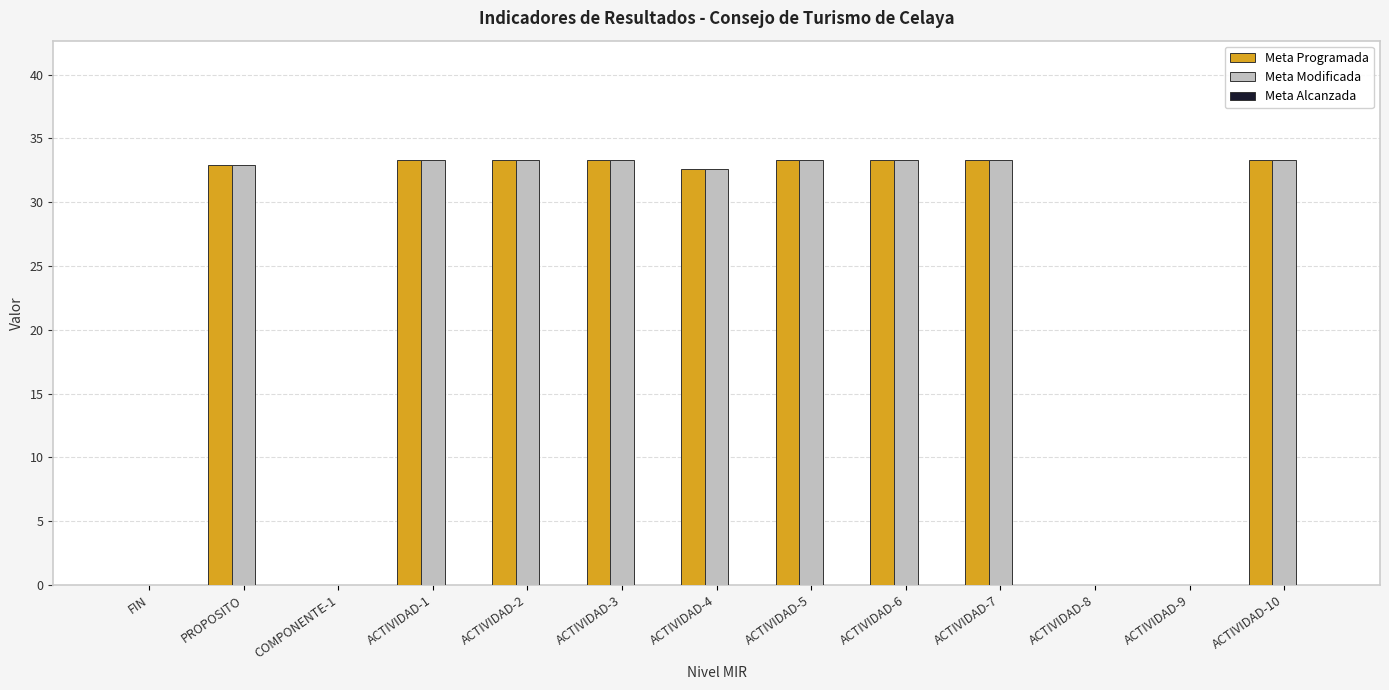

What is the sum of all Meta Modificada values?

298.8